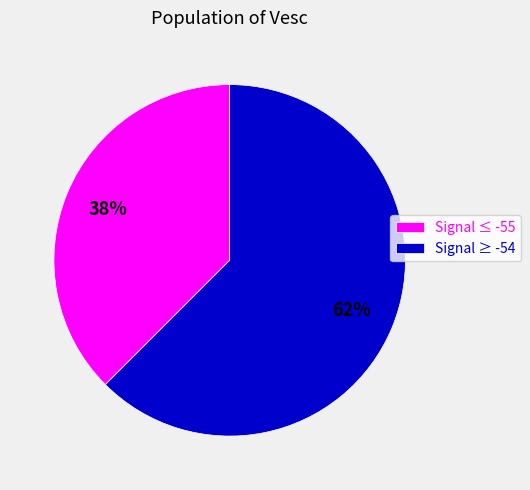

To the nearest percent, what is the combined percentage of Signal ≥ -54 and Signal ≤ -55?

100%